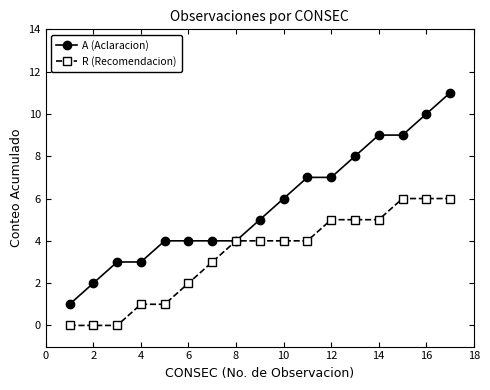

How many data points does each series have?

17